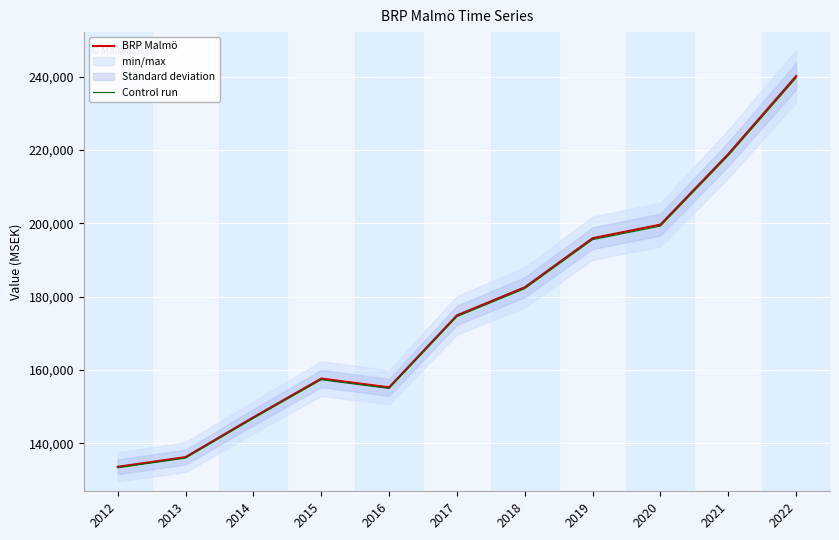

Which has a higher value, 2017 or 2022?

2022